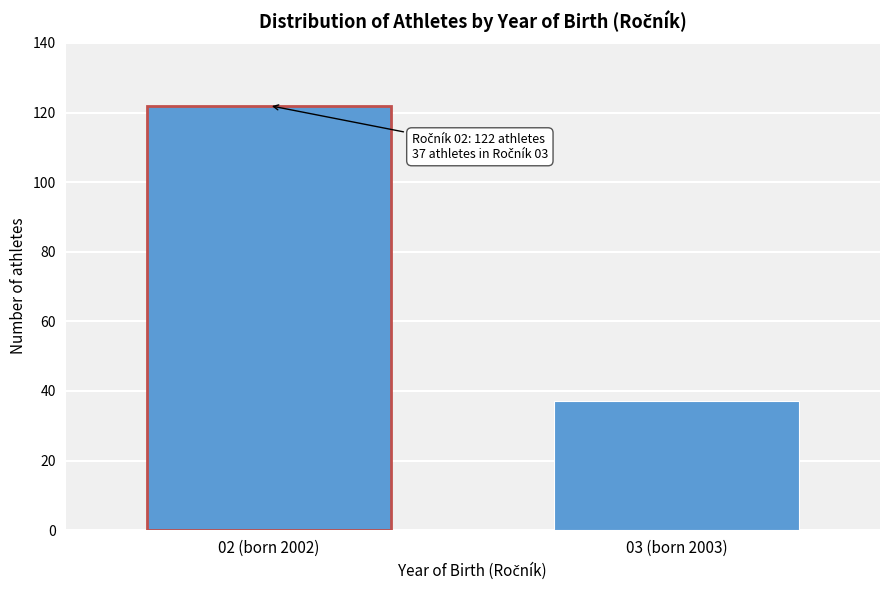

Reading left to right, what are all the values shown in this chart?

02 (born 2002)=122	03 (born 2003)=37